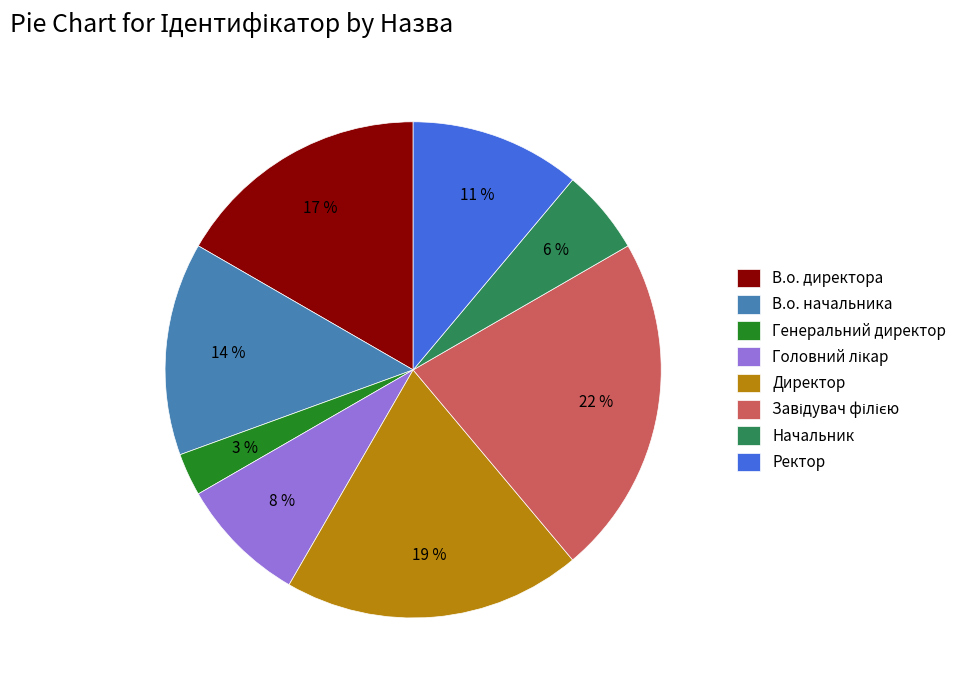

Is there a majority slice in this chart?

No